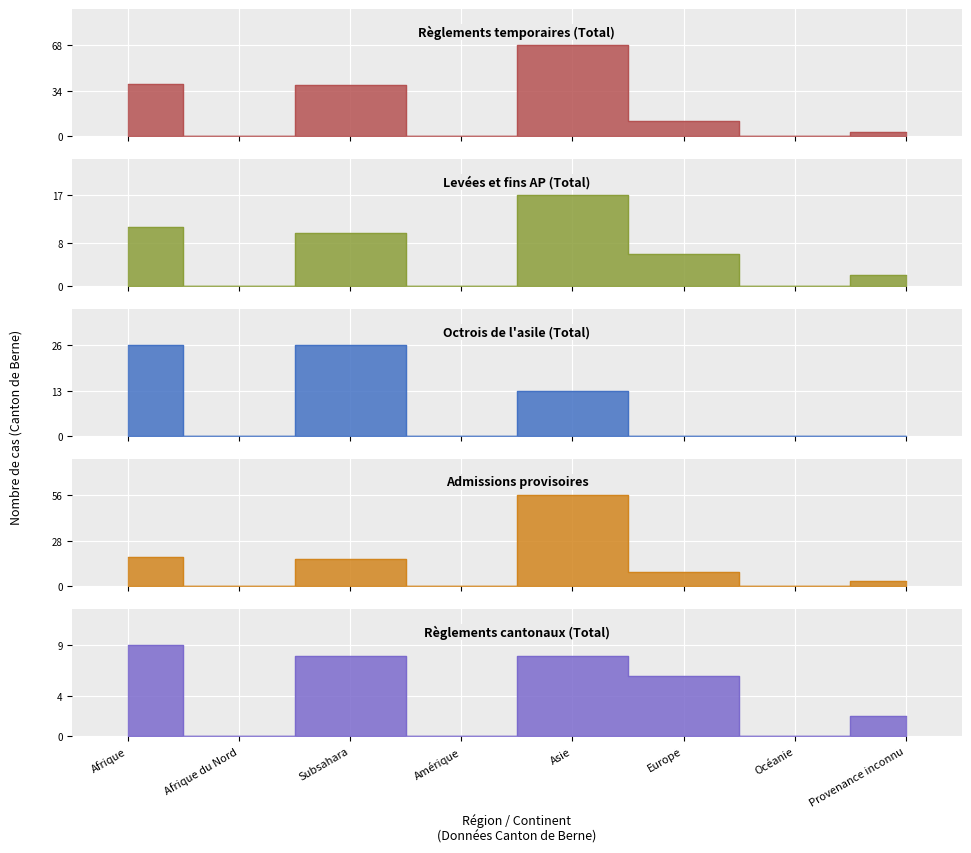

Which series ends up on top after the final intersection of Octrois de l asile (Total) and Règlements cantonaux (Total)?

Règlements cantonaux (Total)